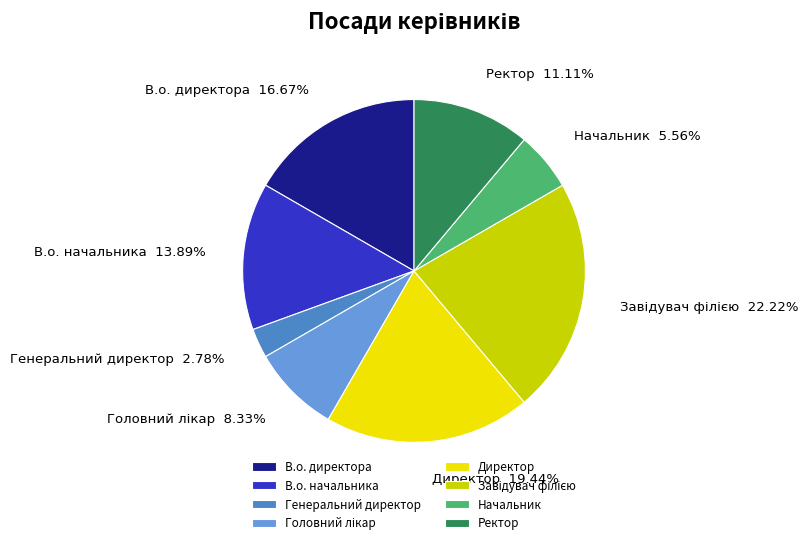

Which slice is the smallest?

Генеральний директор